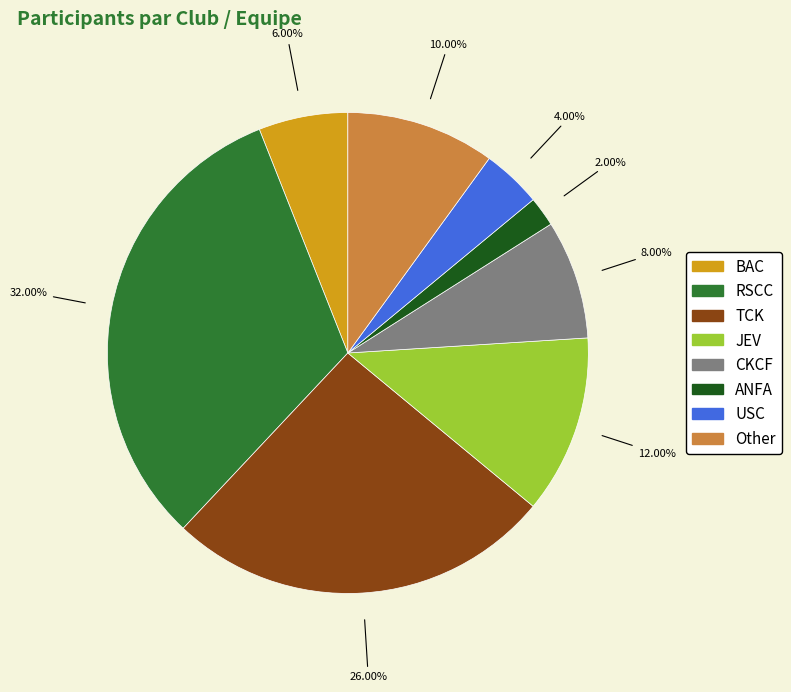

How many slices are in this pie chart?

8